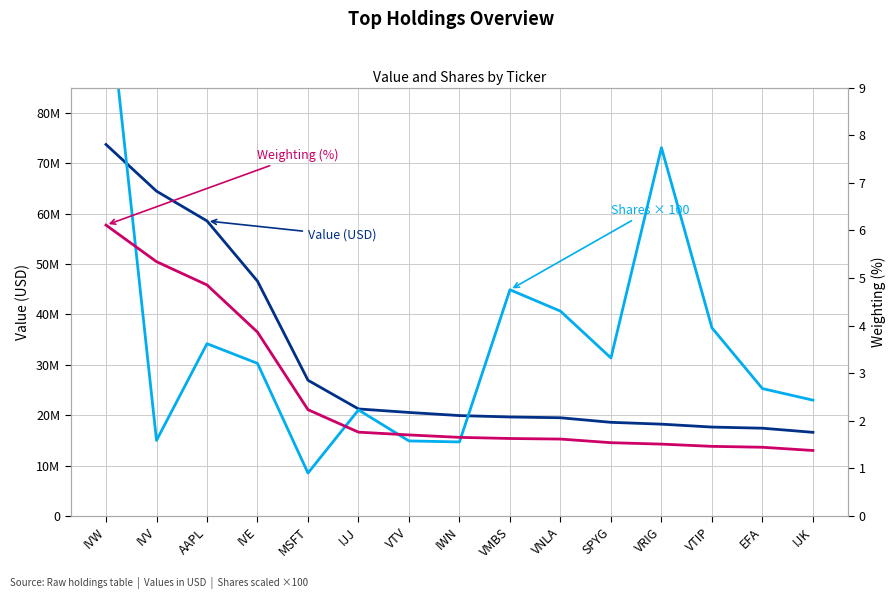

What is the label of the 2nd point from the right?

EFA